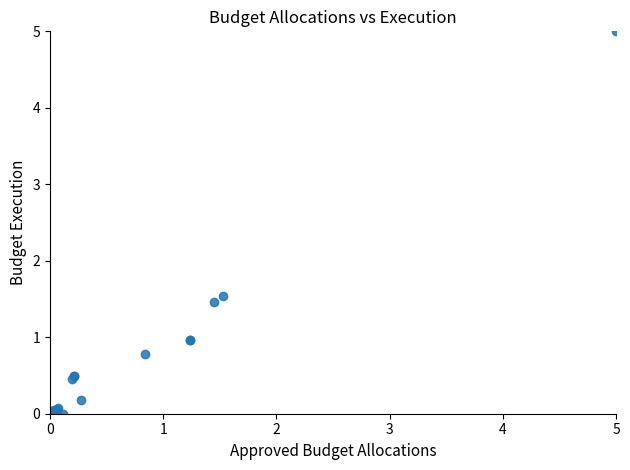

What Y value in the scatter plot is closest to 2?

1.5